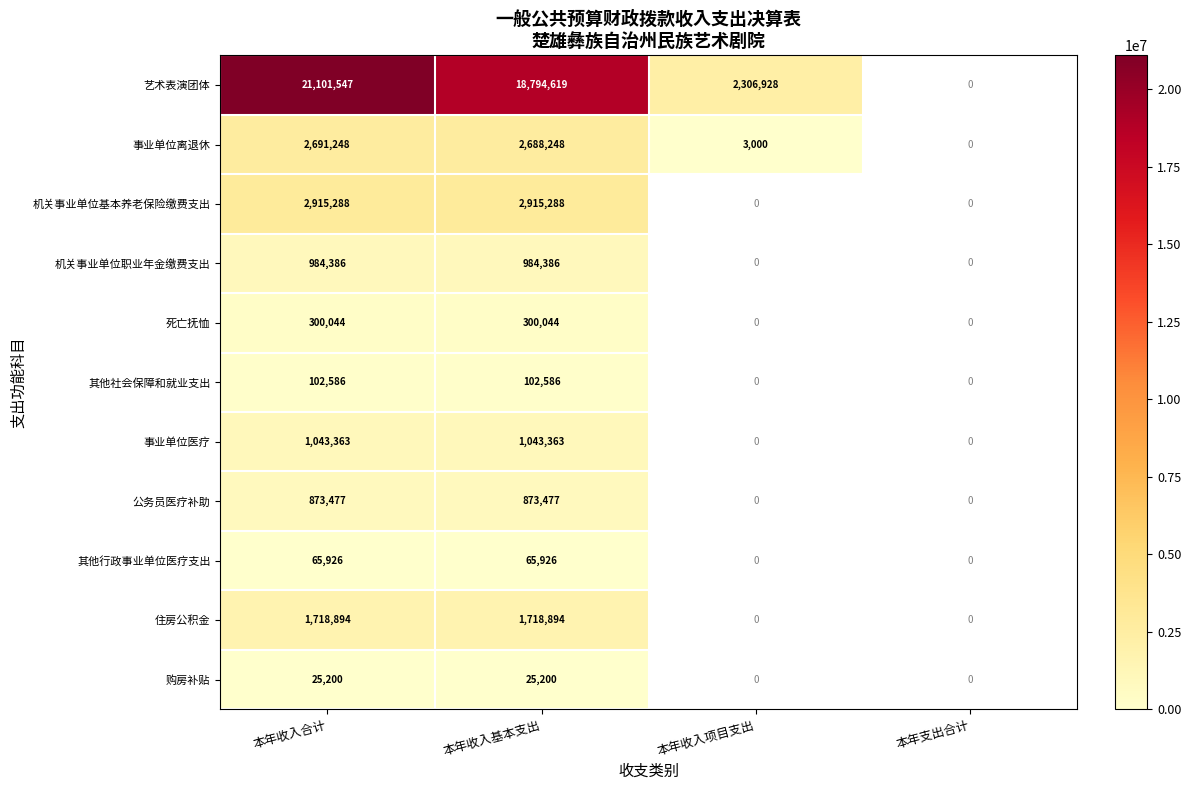

What is the smallest value displayed?

3000.0